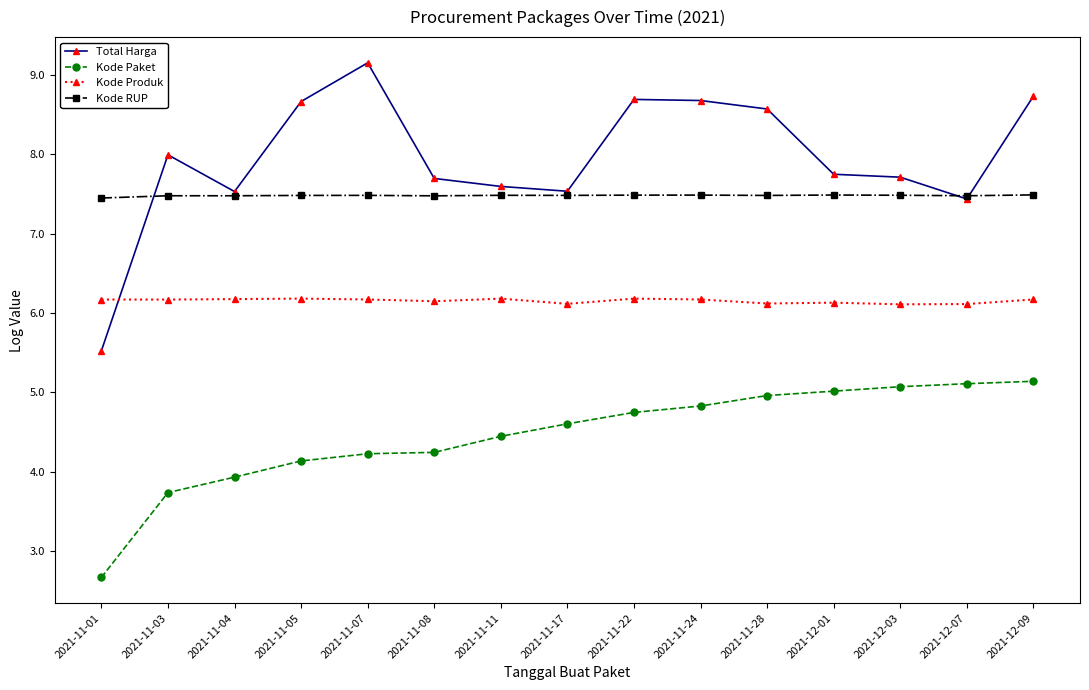

How many data points does each series have?

15